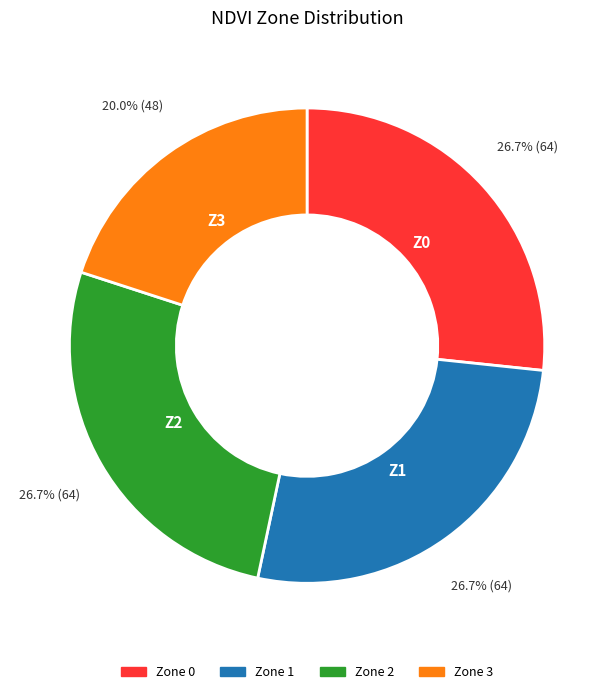

The Zone 0 slice represents 27% of the pie. True or false?

True